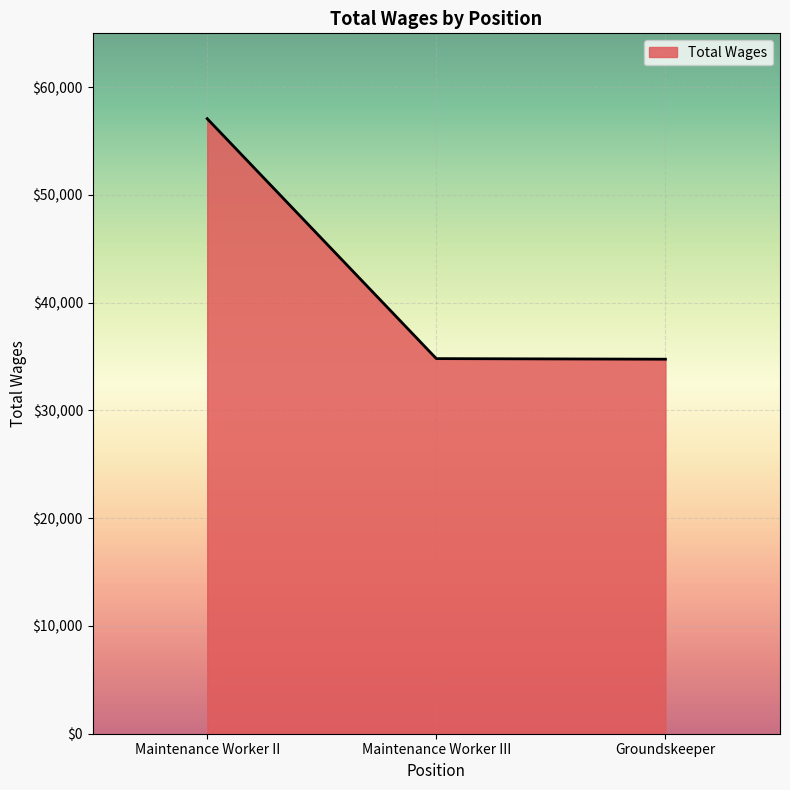

True or false: the data shows 34812 at Maintenance Worker III.

True